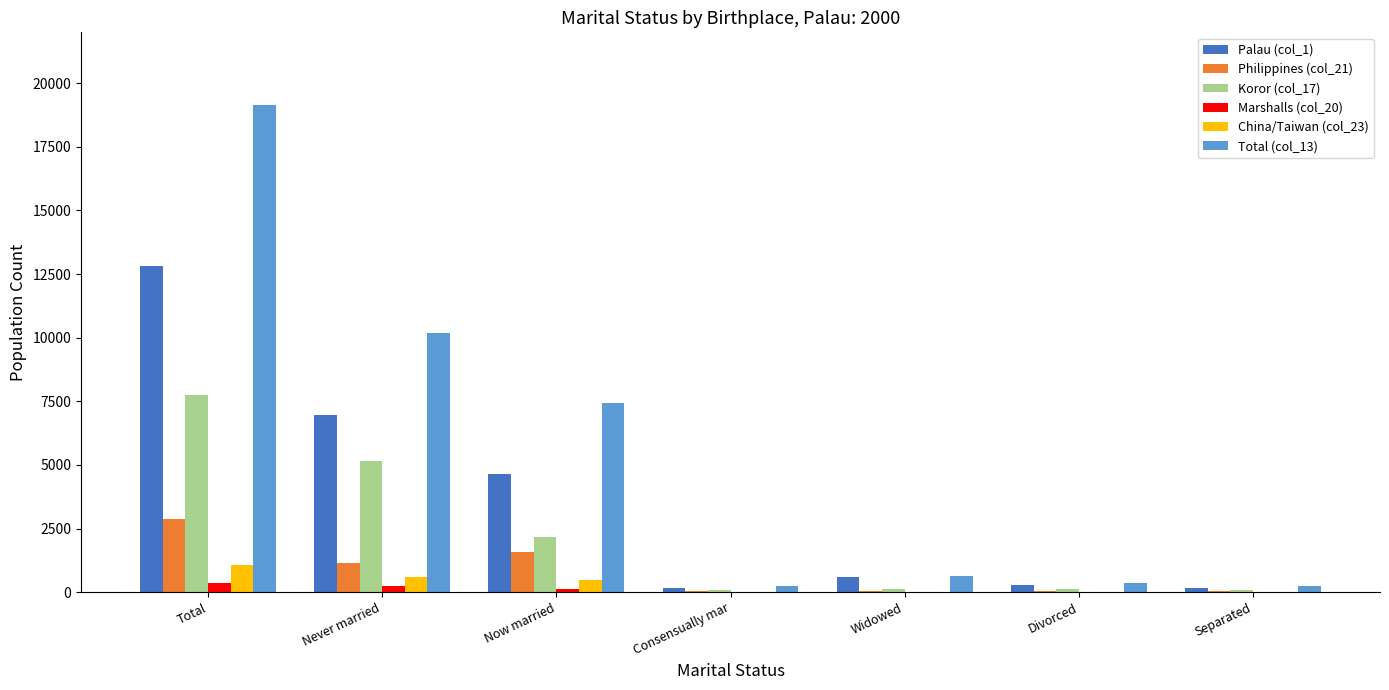

Which category has the highest value in the Philippines (col_21) series?

Total